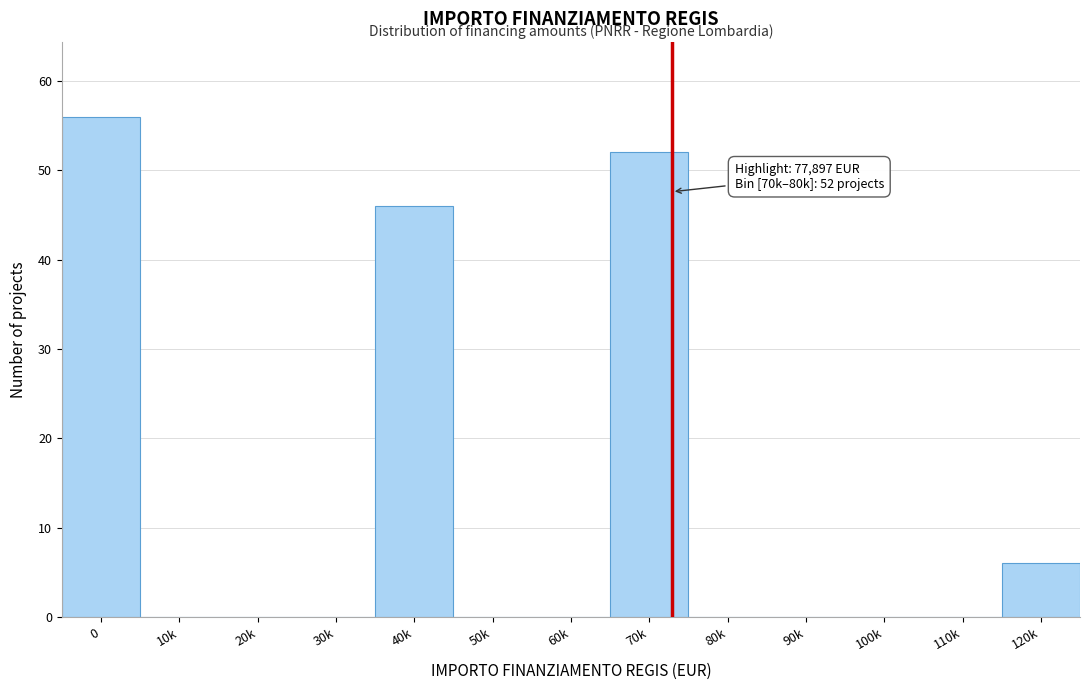

Reading left to right, what are all the values shown in this chart?

0=56	10k=0	20k=0	30k=0	40k=46	50k=0	60k=0	70k=52	80k=0	90k=0	100k=0	110k=0	120k=6